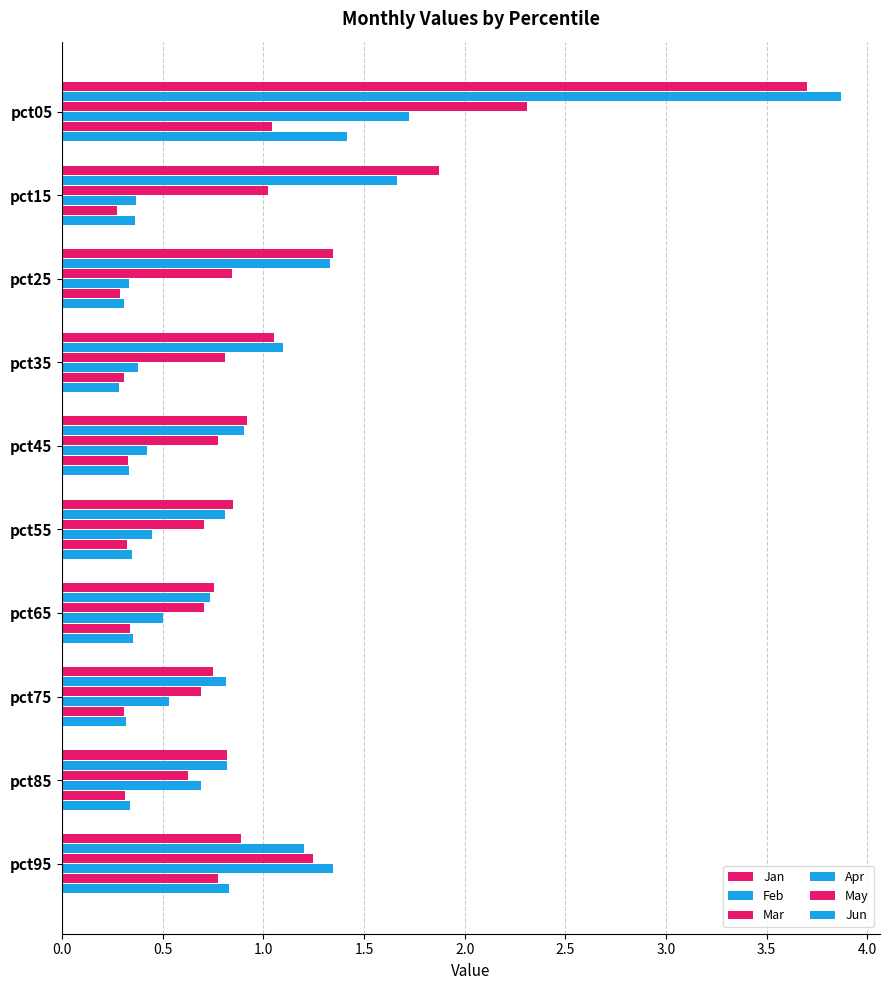

How many distinct data groups are displayed?

6